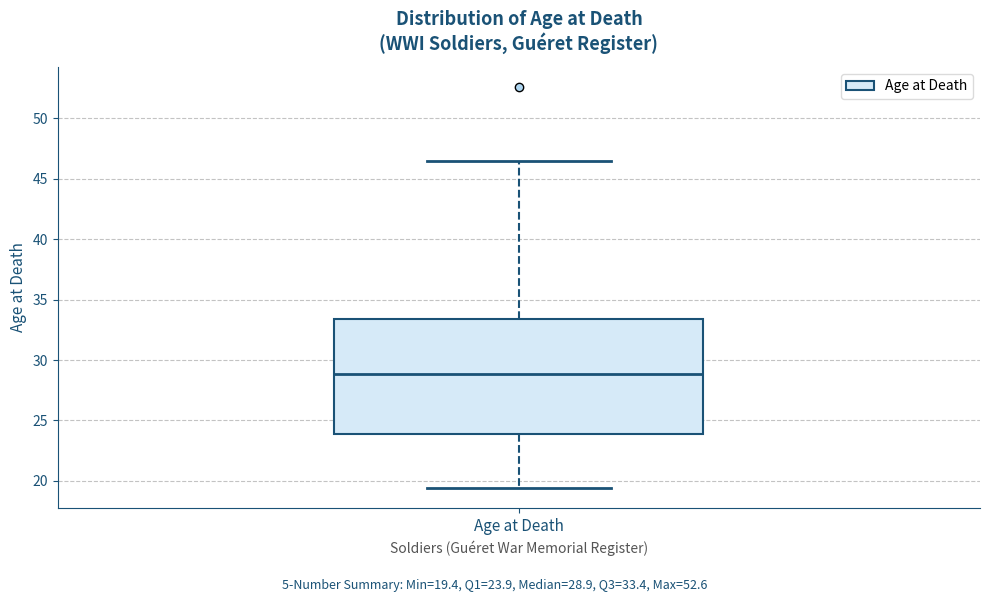

Read this box plot against the y-axis: the position of the median line, the range covered by the box, and the ends of both whiskers. The values are not printed on the chart, so give them approximately, as read against the axis.

median 29.0, box 24.0 to 33.5, whiskers 19.5 to 46.5